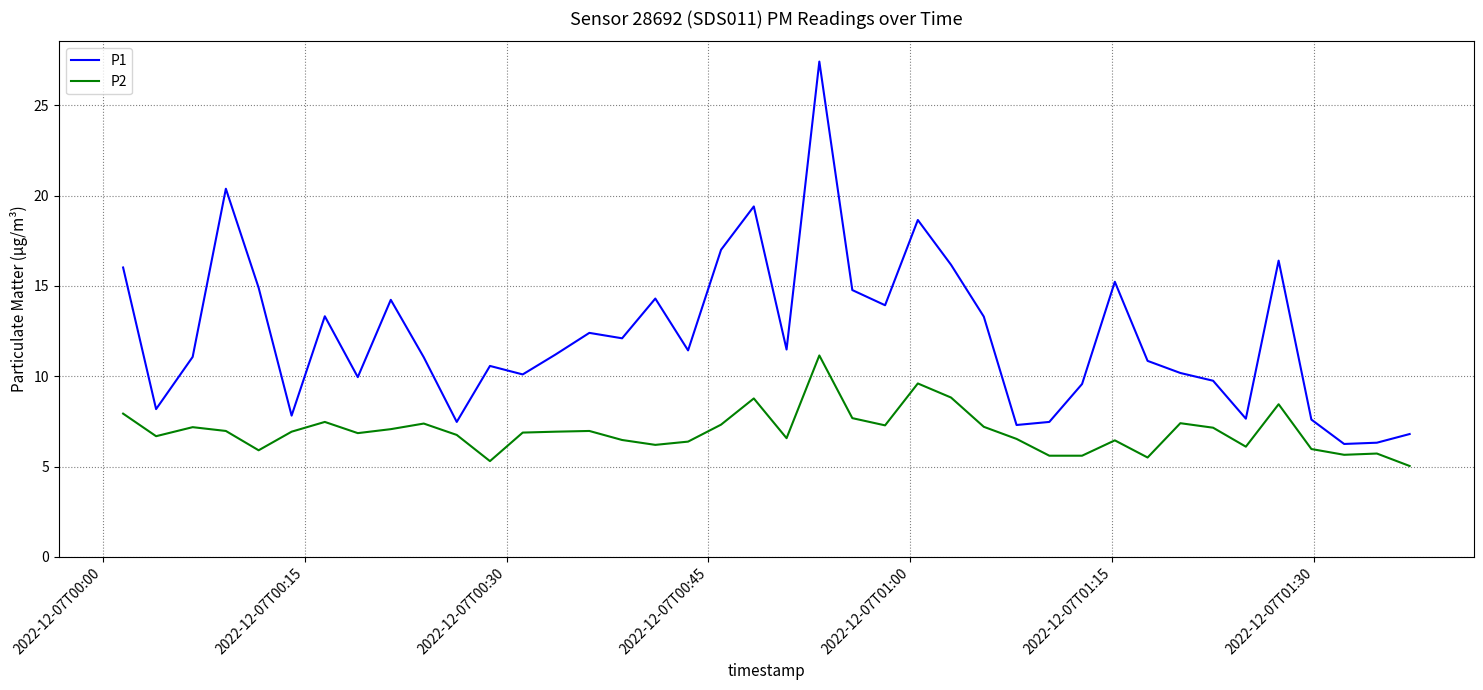

Which series has the widest spread of values?

P1